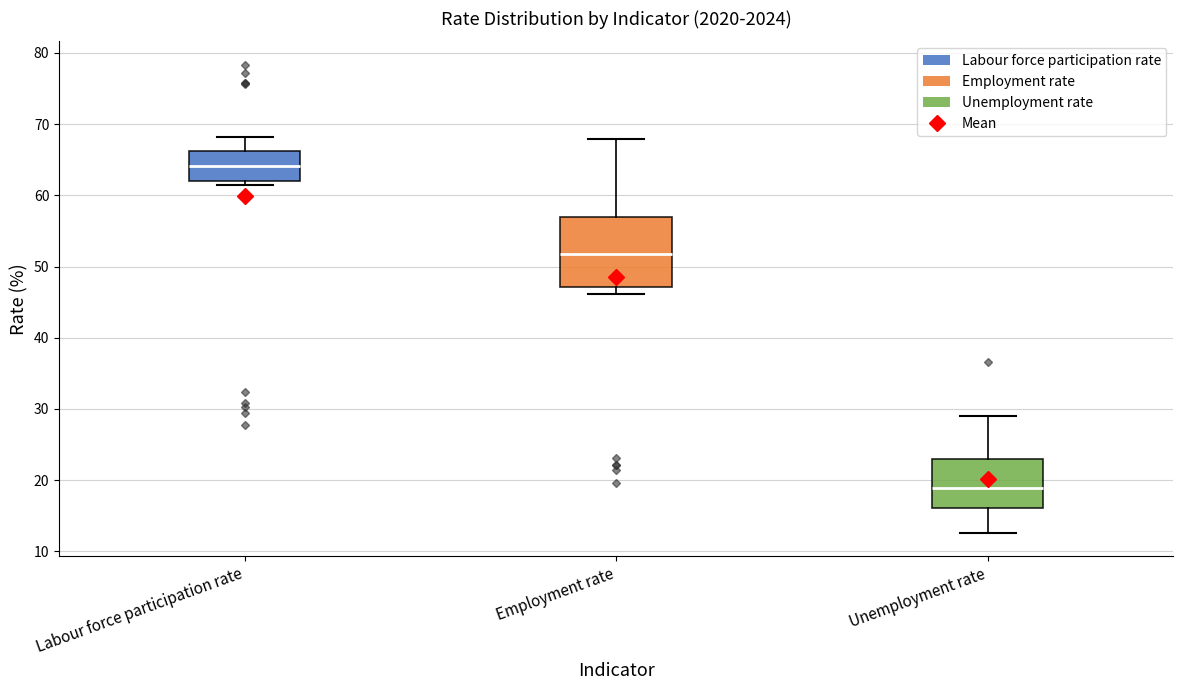

Reading left to right, read every box against the y-axis: the position of its median line, the range the box covers, and the ends of its whiskers. The values are not printed on the chart, so give them approximately, as read against the axis.

Labour force participation rate: median 64, box 62 to 66, whiskers 61 to 68
Employment rate: median 52, box 47 to 57, whiskers 46 to 68
Unemployment rate: median 19, box 16 to 23, whiskers 13 to 29